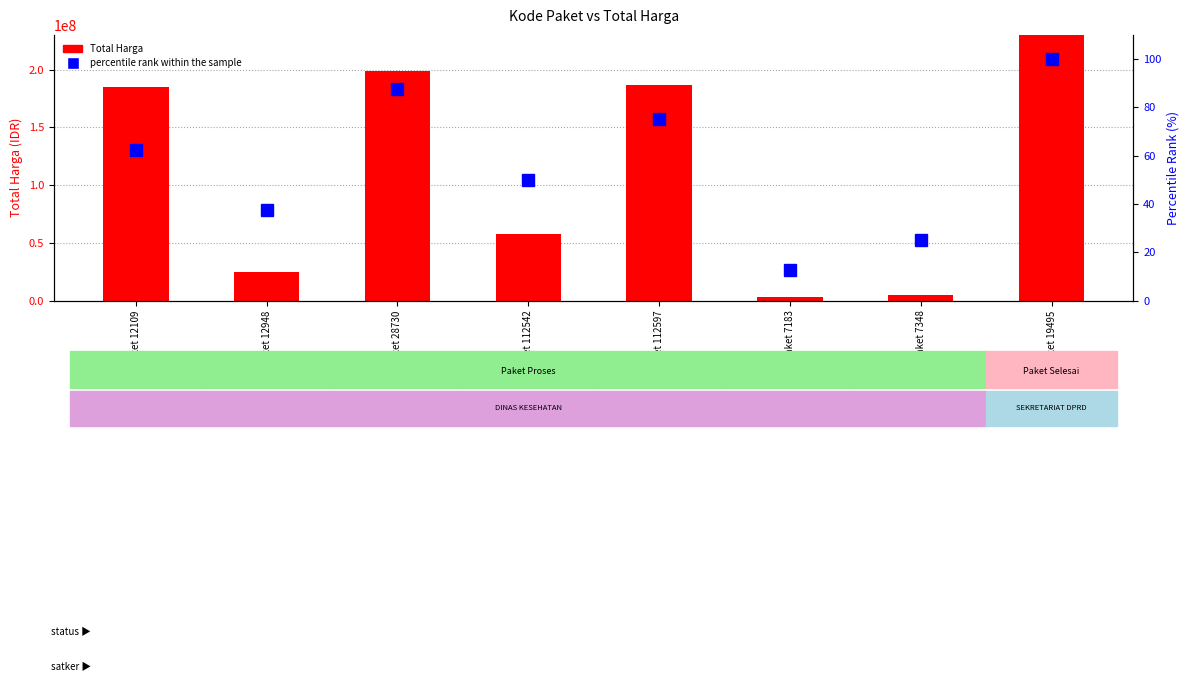

What is the difference between the second highest and second lowest values in the percentile rank within the sample series?

62.5